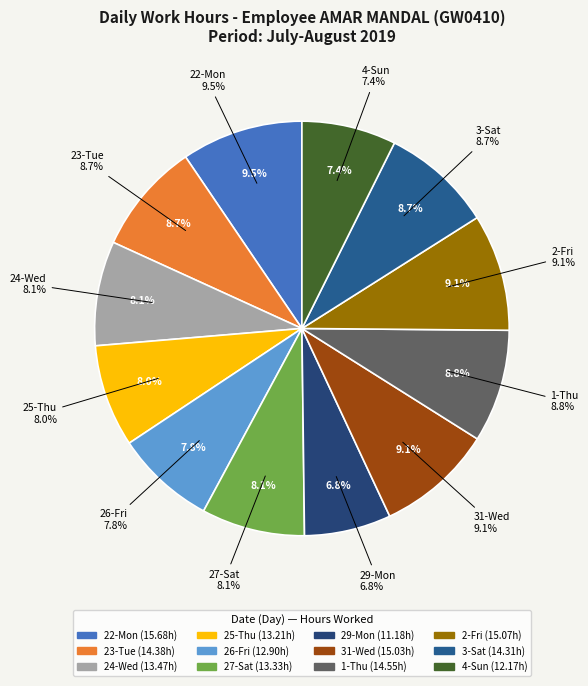

To the nearest percent, what portion does 23-Tue represent?

9%